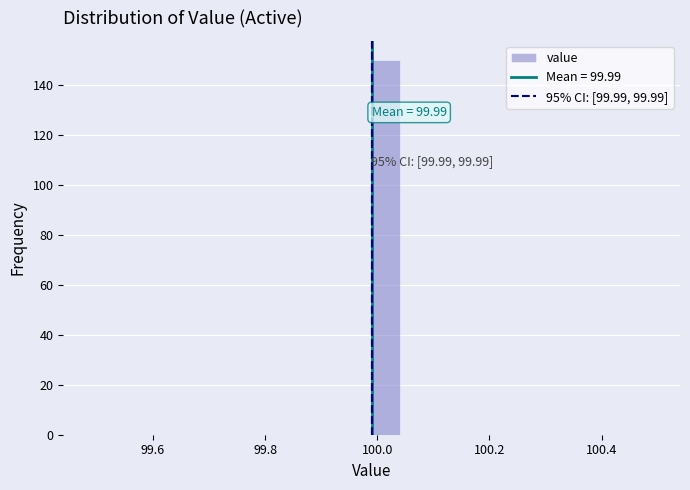

Around what value on the x-axis is the tallest bar? Give the approximate position of its centre, as read against the axis.

100.02